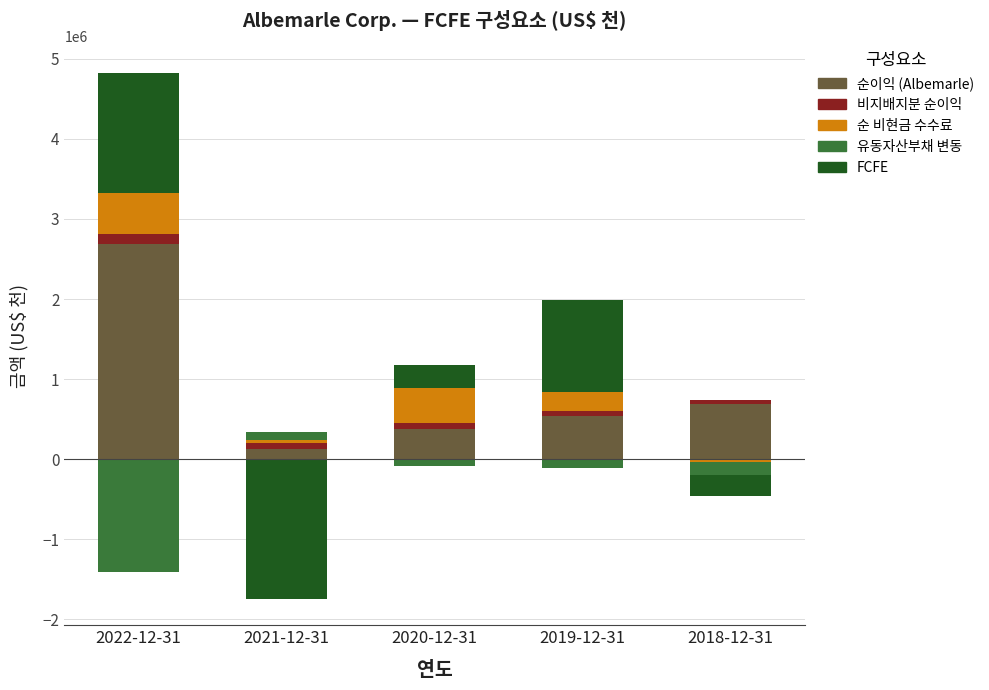

Which series has the largest total across all categories?

순이익 (Albemarle)